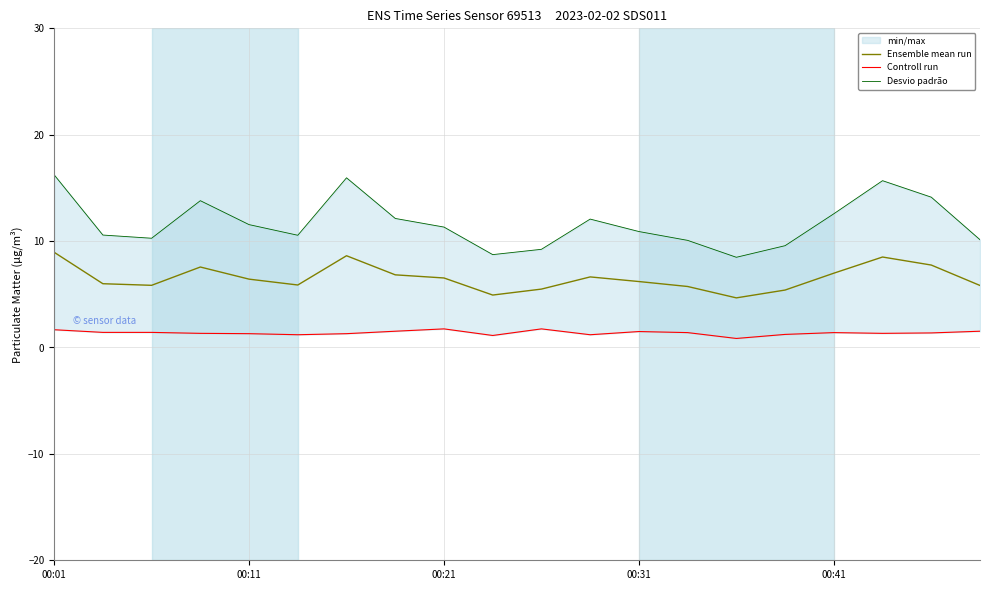

True or false: Controll run and Desvio padrão cross at least once.

False